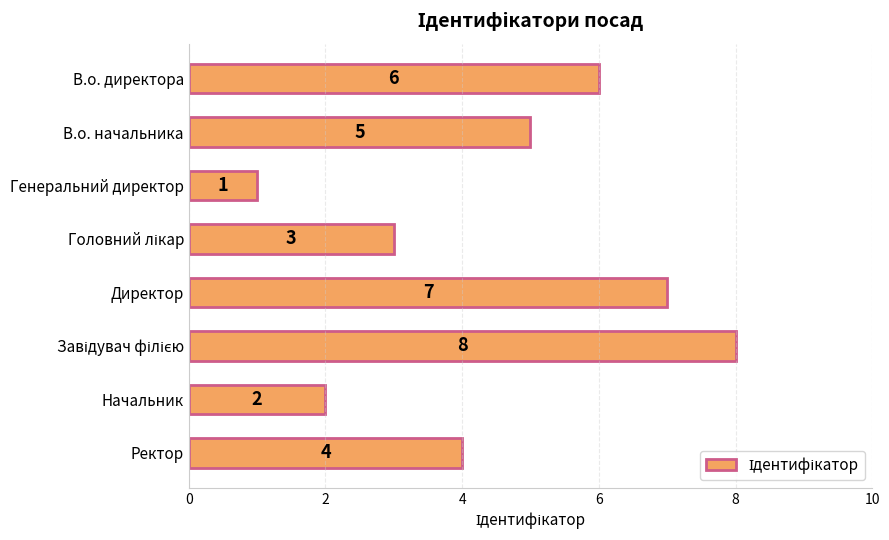

What is the label of the 2nd bar from the bottom?

Начальник